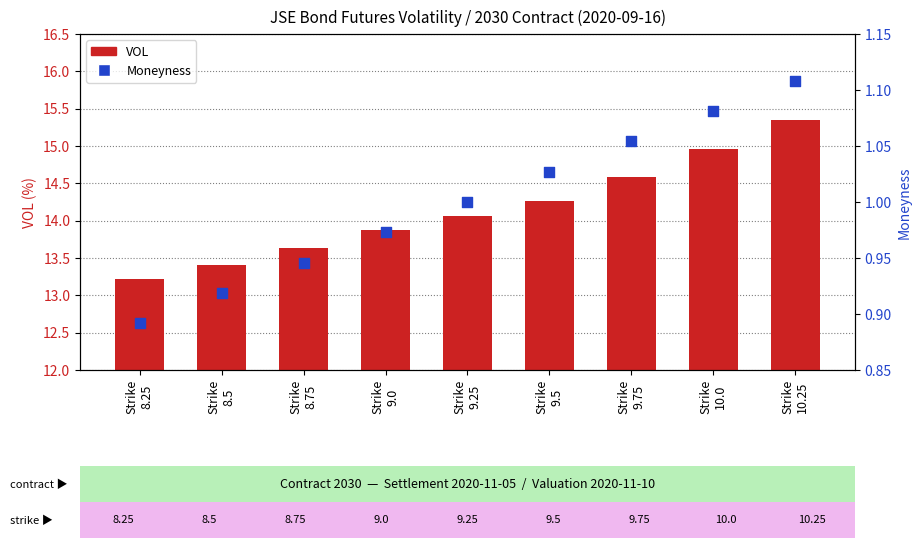

Which series reaches the maximum Y coordinate?

VOL